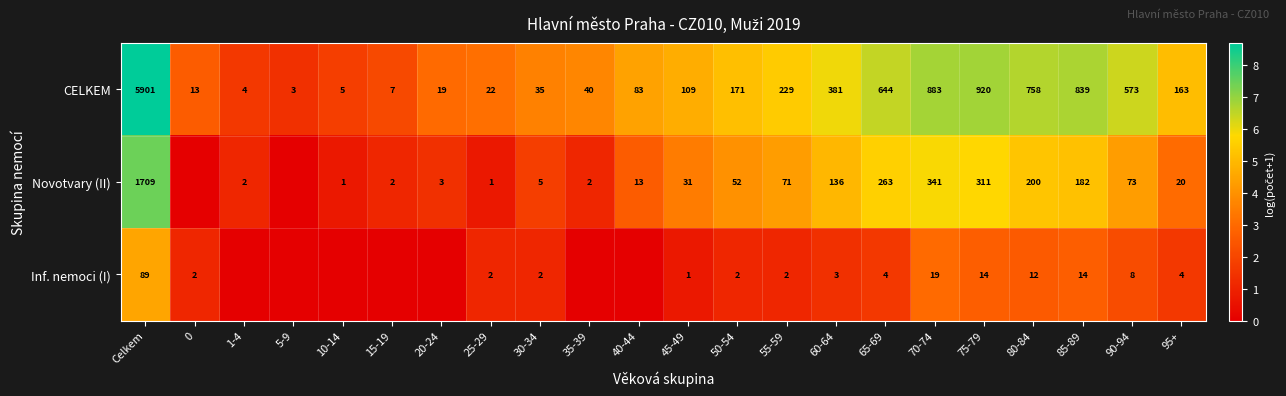

Between 45-49 and 55-59, which series saw the biggest shift?

CELKEM